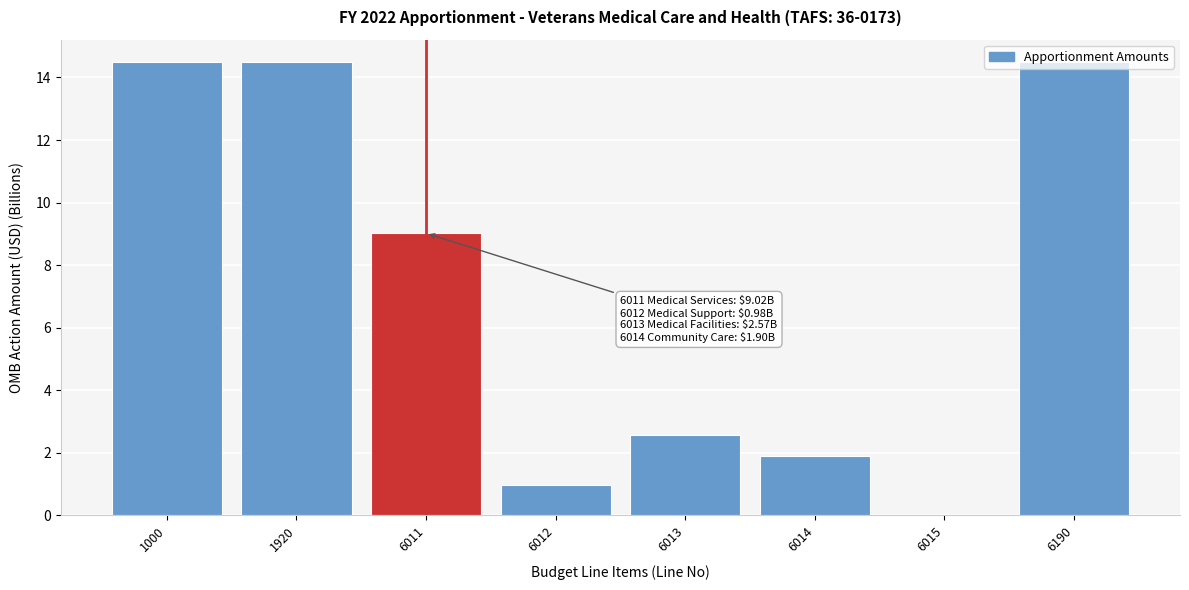

At which label is the value closest to 7?

6011